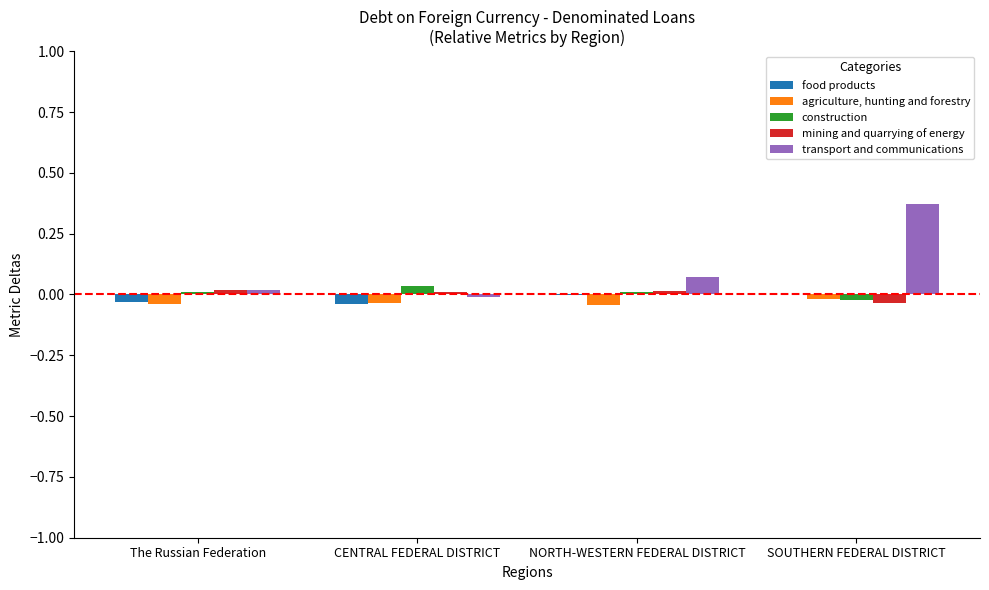

Is the value of transport and communications at CENTRAL FEDERAL DISTRICT greater than the value of food products at CENTRAL FEDERAL DISTRICT?

Yes